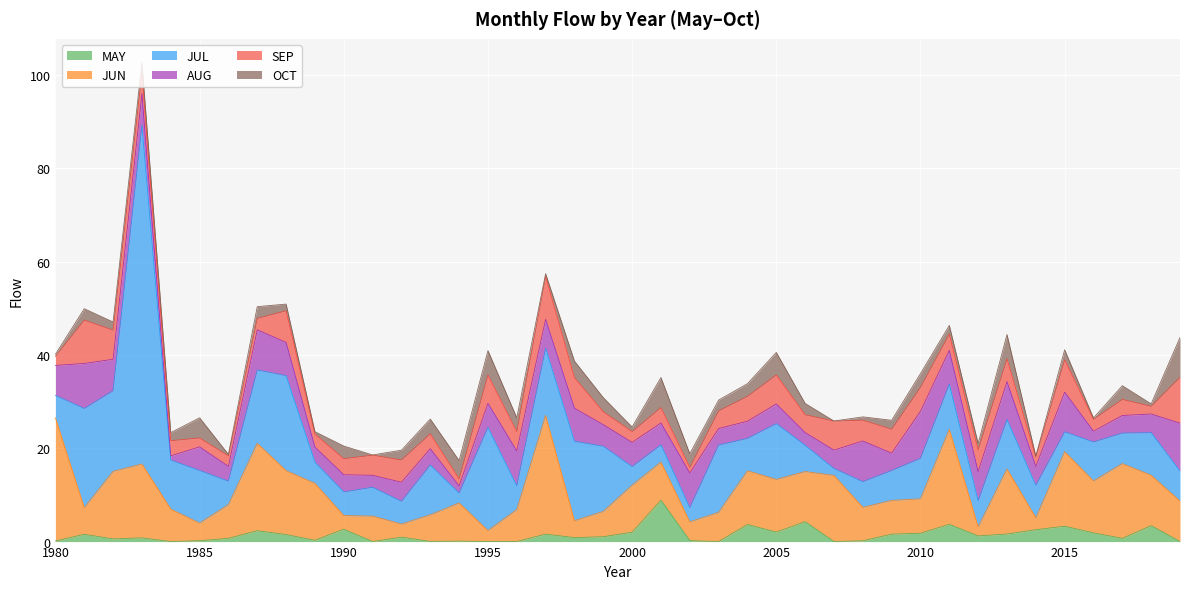

List the labels in order of JUL value, largest first.

1983, 1995, 1981, 1988, 1982, 1998, 1987, 2003, 1997, 1999, 2005, 1985, 1993, 2013, 1984, 2011, 2018, 2010, 2016, 2004, 2014, 2017, 2019, 2009, 1991, 2006, 2012, 2008, 1996, 1990, 1986, 1992, 1980, 1989, 2015, 2000, 2001, 2002, 1994, 2007